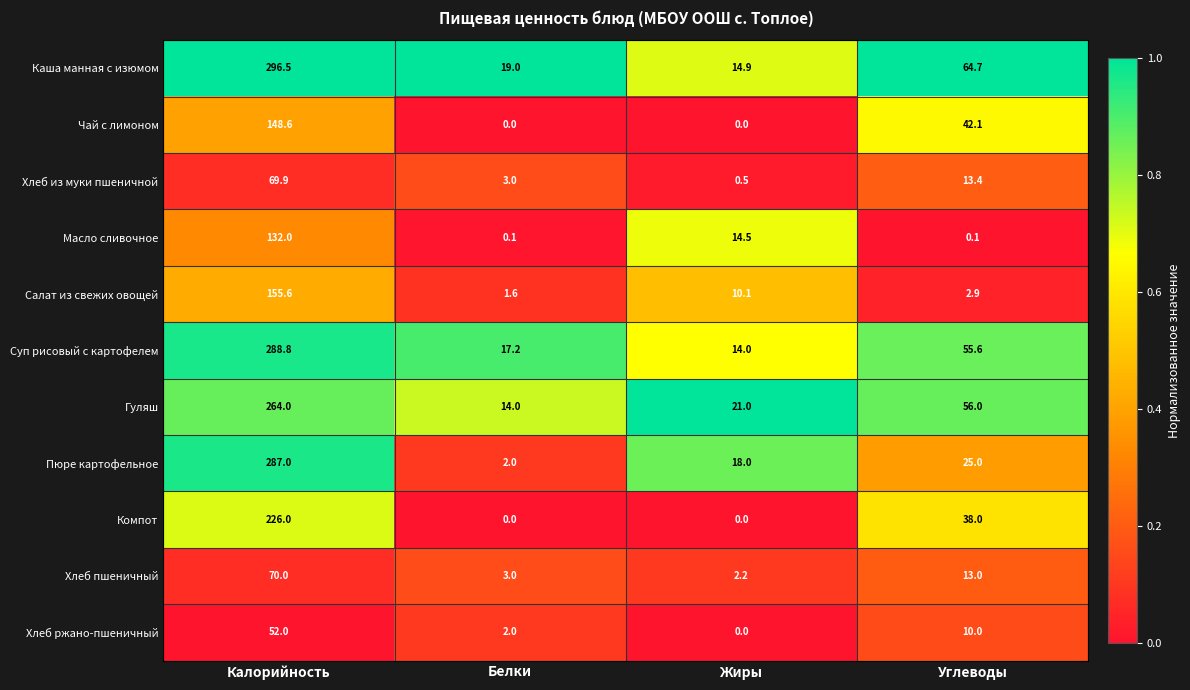

True or false: Гуляш has a value of 11.1 at Жиры.

False